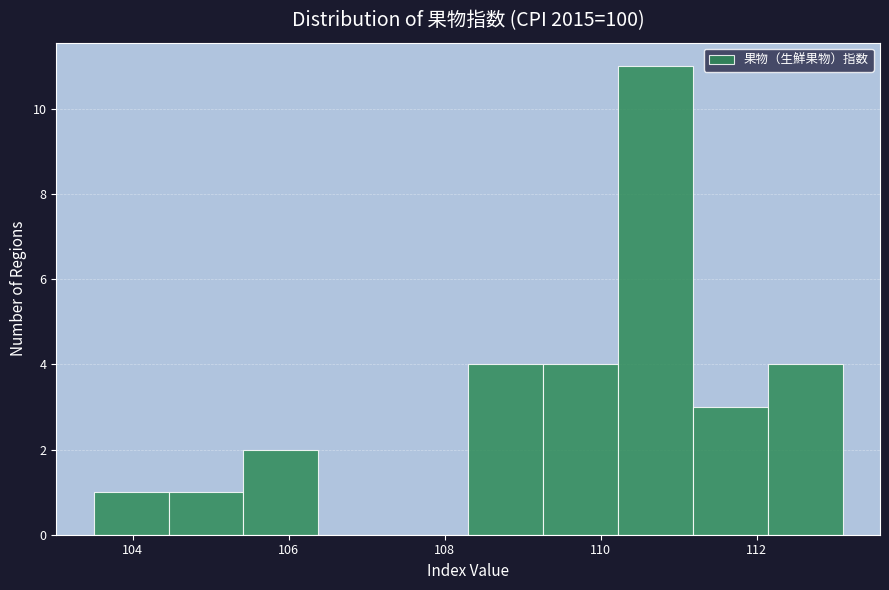

Reading left to right, list every bar in this chart as the range it spans on the x-axis followed by its height. Neither the bar edges nor the heights are printed on the chart, so give them approximately, as read against the axes.

103.50 to 104.46: 1
104.46 to 105.42: 1
105.42 to 106.38: 2
106.38 to 107.34: 0
107.34 to 108.30: 0
108.30 to 109.26: 4
109.26 to 110.22: 4
110.22 to 111.18: 11
111.18 to 112.14: 3
112.14 to 113.10: 4